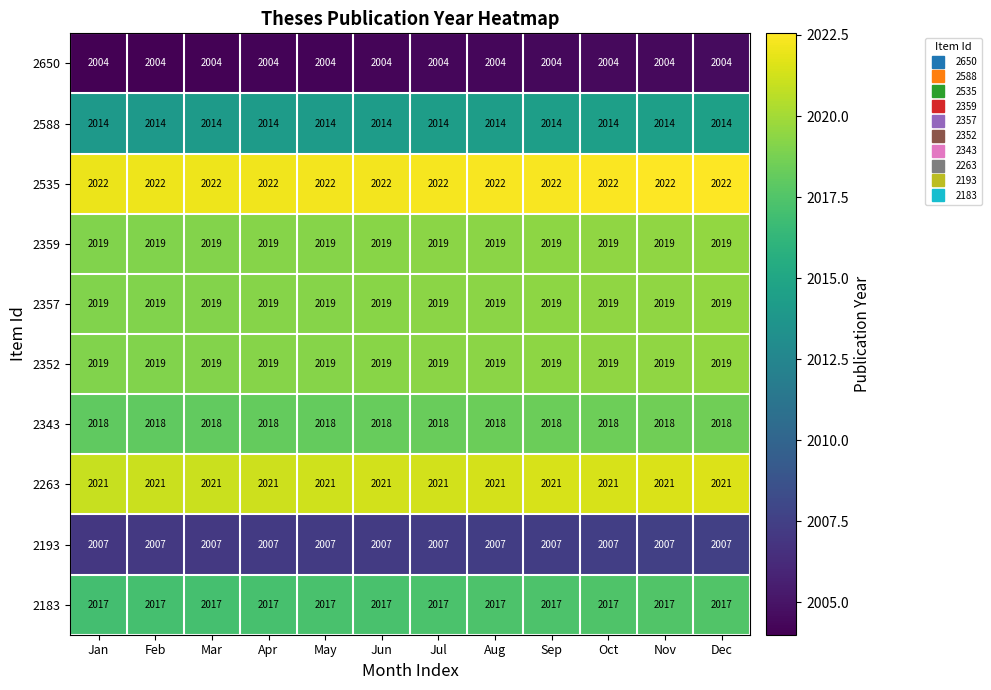

What is the spread (max minus min) of values at Aug?

18